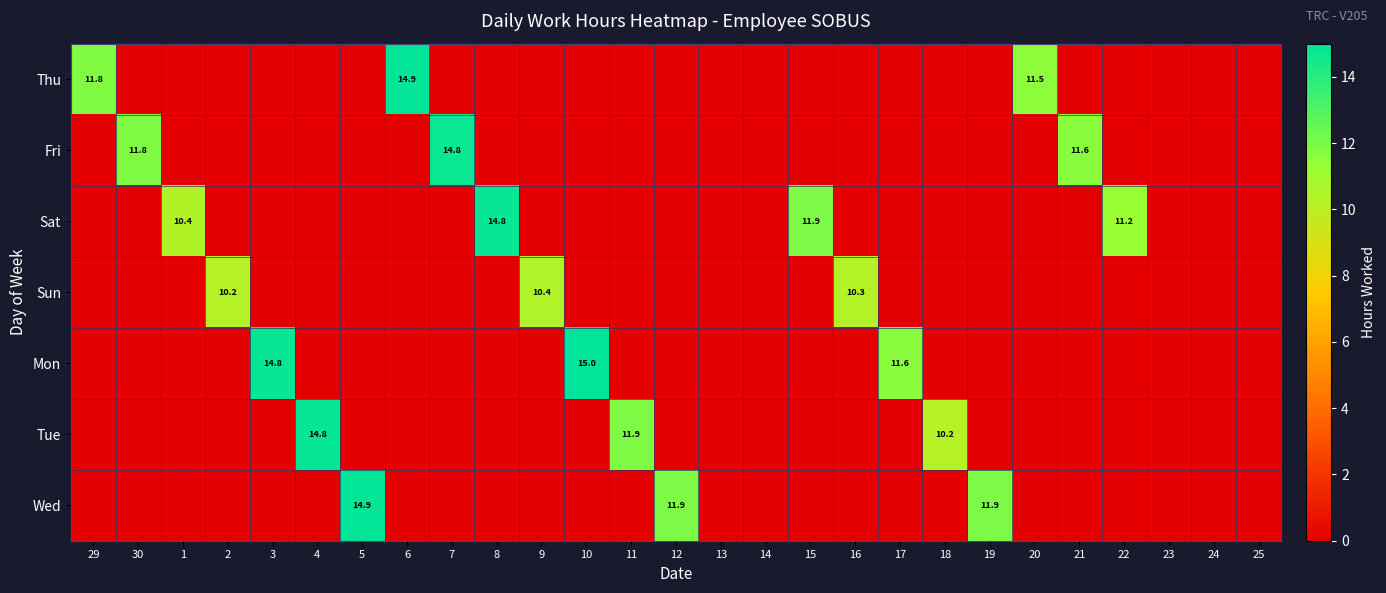

The value of Wed at 5 is 14.9. True or false?

True